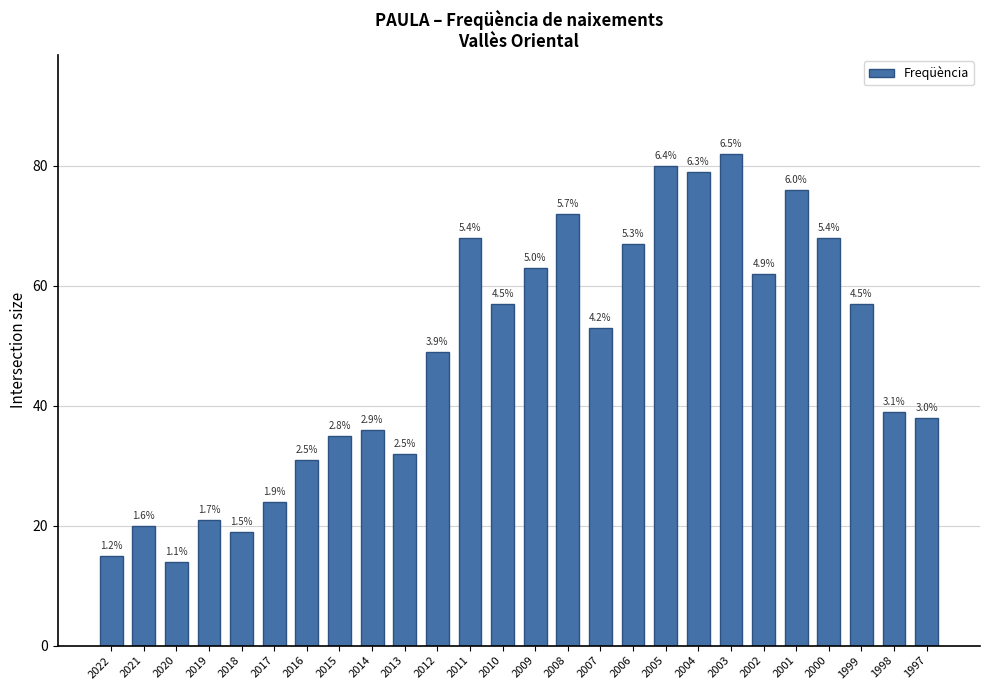

List the labels in order of value, largest first.

2003, 2005, 2004, 2001, 2008, 2011, 2000, 2006, 2009, 2002, 2010, 1999, 2007, 2012, 1998, 1997, 2014, 2015, 2013, 2016, 2017, 2019, 2021, 2018, 2022, 2020